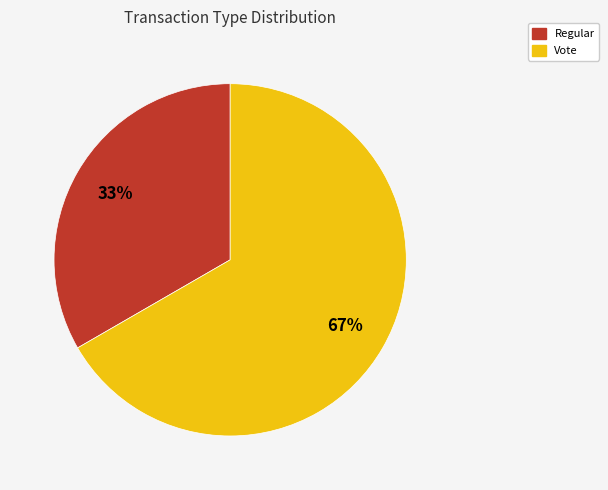

What is the ratio of the value at Vote to the value at Regular?

2.0